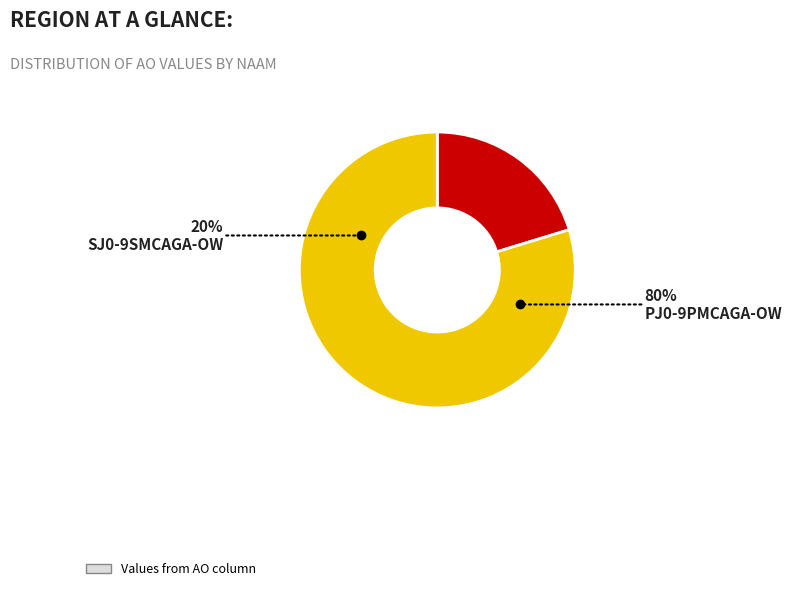

Does SJ0-9SMCAGA-OW account for over 50% of the chart?

No